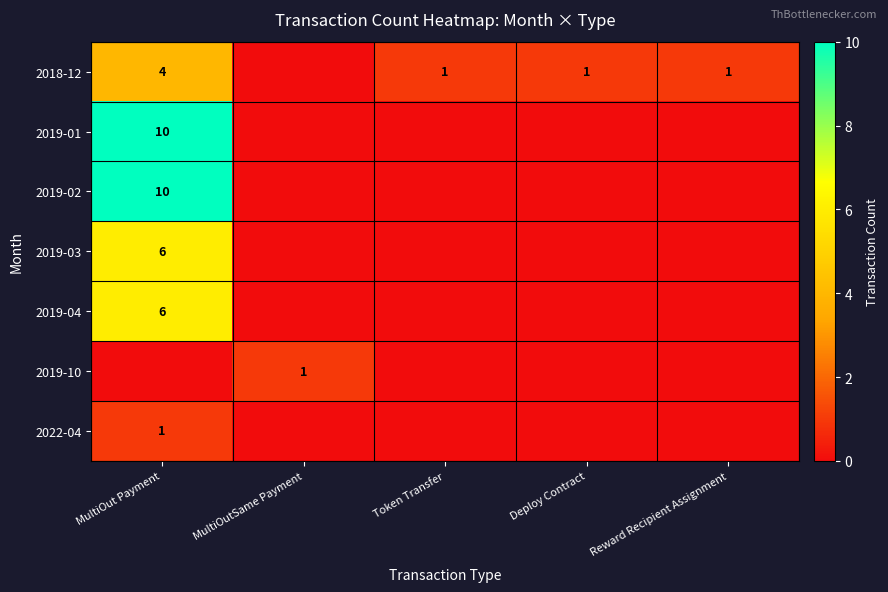

Count the number of categories in the chart.

5